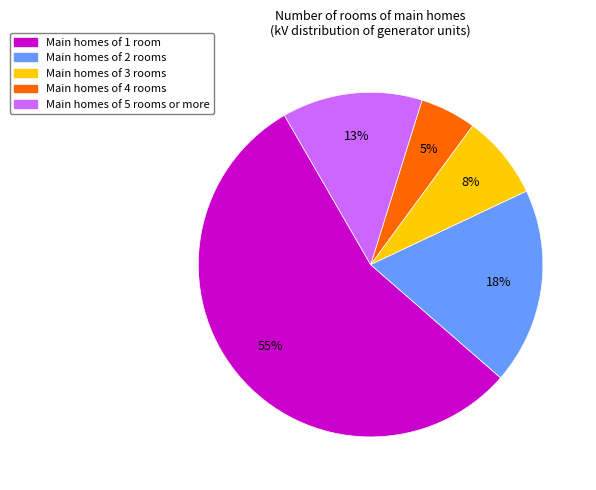

Does any single category account for the majority?

Yes